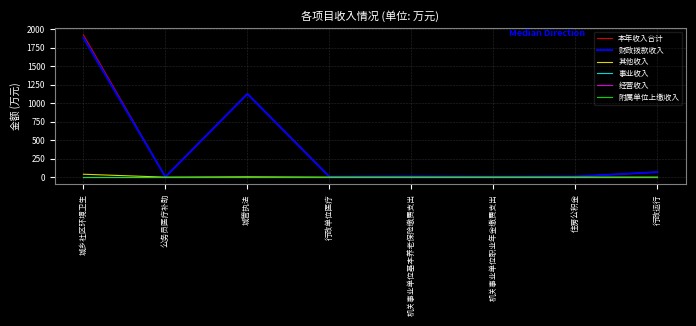

Which series changed the most between 行政单位医疗 and 住房公积金?

本年收入合计